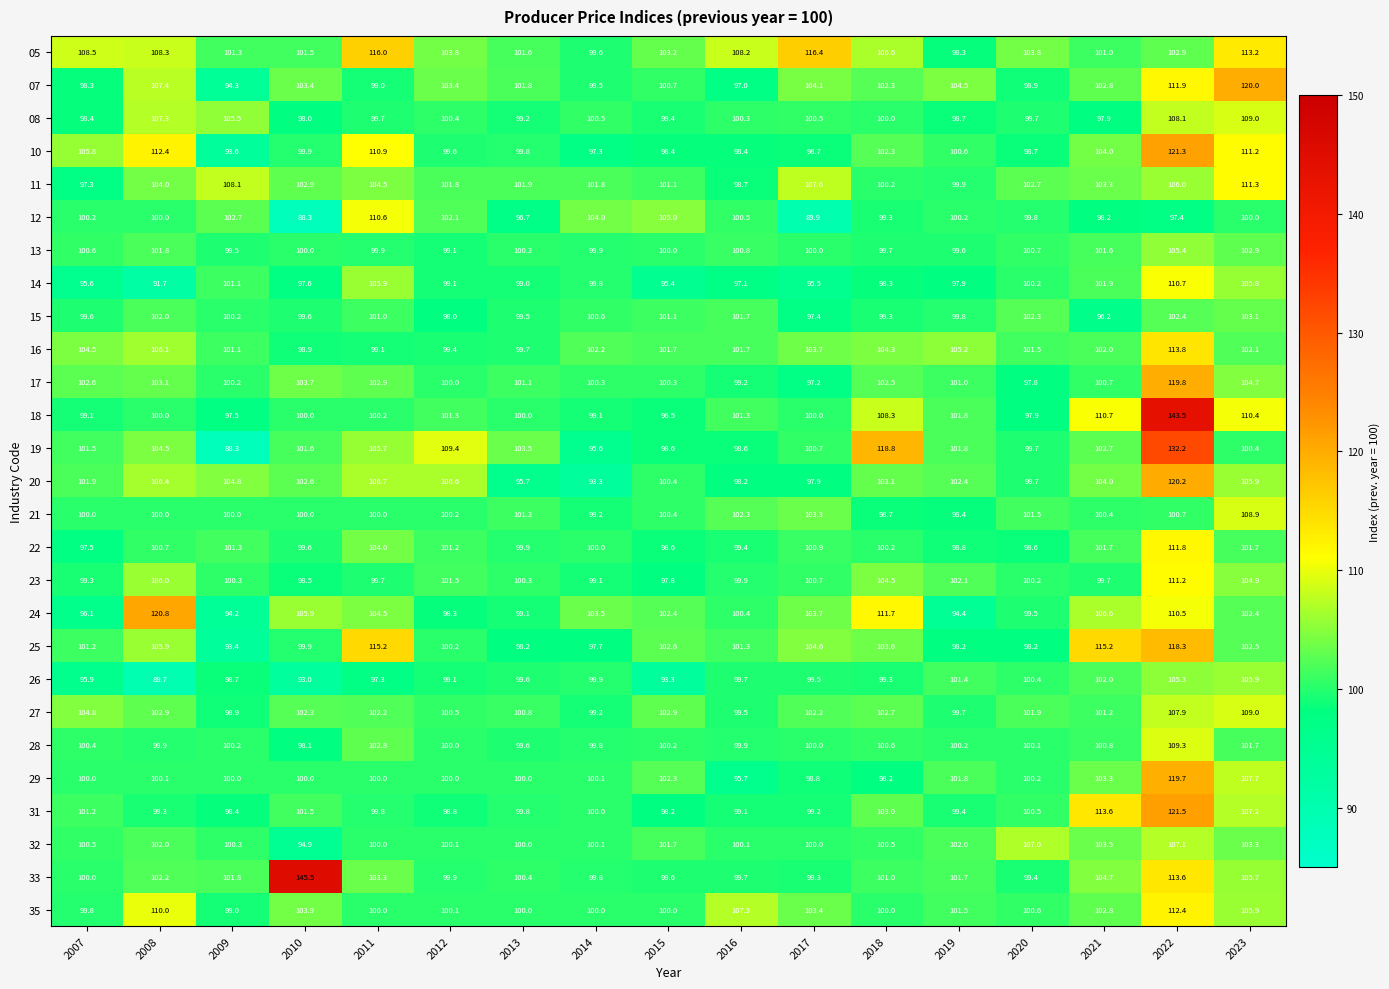

Which series has the largest total across all categories?

05